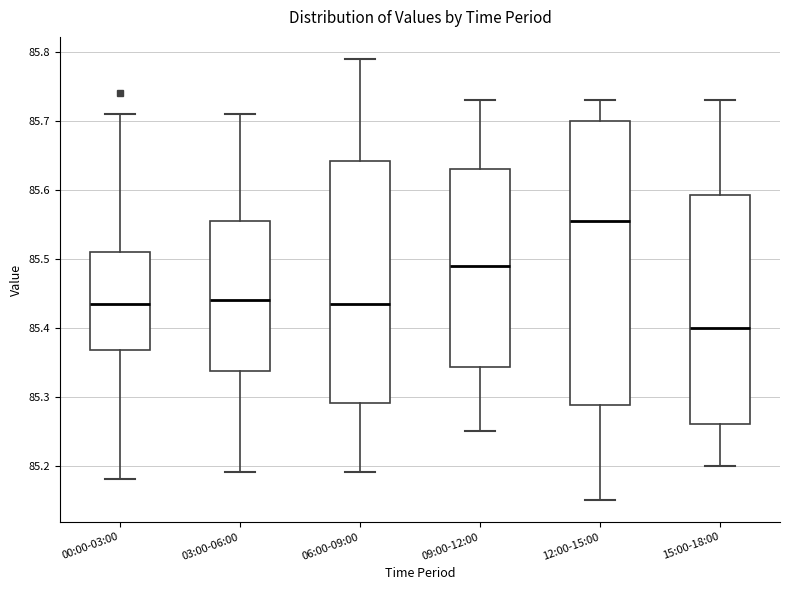

Reading left to right, read every box against the y-axis: the position of its median line, the range the box covers, and the ends of its whiskers. The values are not printed on the chart, so give them approximately, as read against the axis.

00:00-03:00: median 85.44, box 85.37 to 85.51, whiskers 85.18 to 85.71
03:00-06:00: median 85.44, box 85.34 to 85.56, whiskers 85.19 to 85.71
06:00-09:00: median 85.44, box 85.29 to 85.64, whiskers 85.19 to 85.79
09:00-12:00: median 85.49, box 85.34 to 85.63, whiskers 85.25 to 85.73
12:00-15:00: median 85.56, box 85.29 to 85.70, whiskers 85.15 to 85.73
15:00-18:00: median 85.40, box 85.26 to 85.59, whiskers 85.20 to 85.73